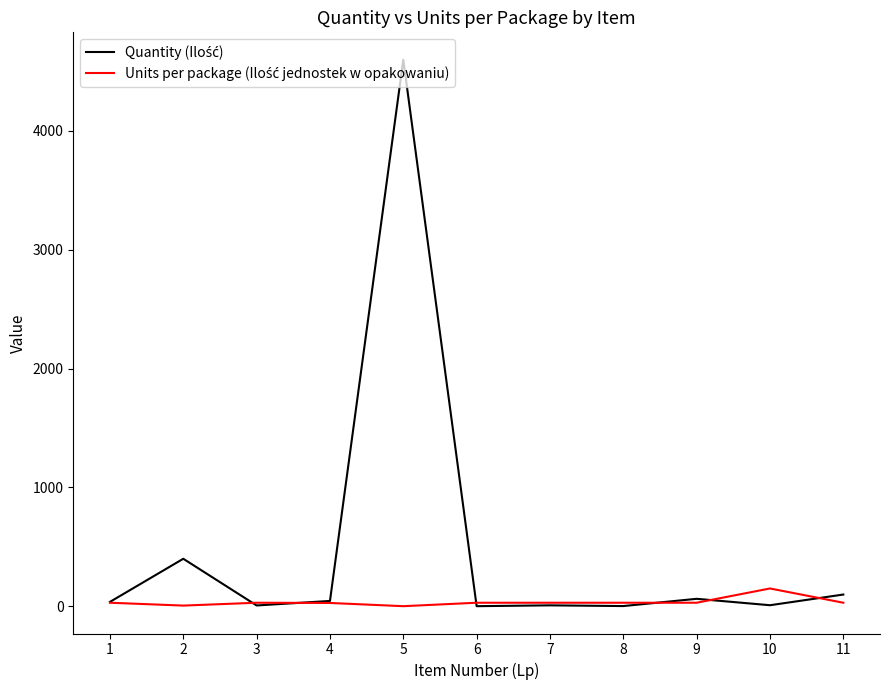

At which category is the sum across all series the highest?

5